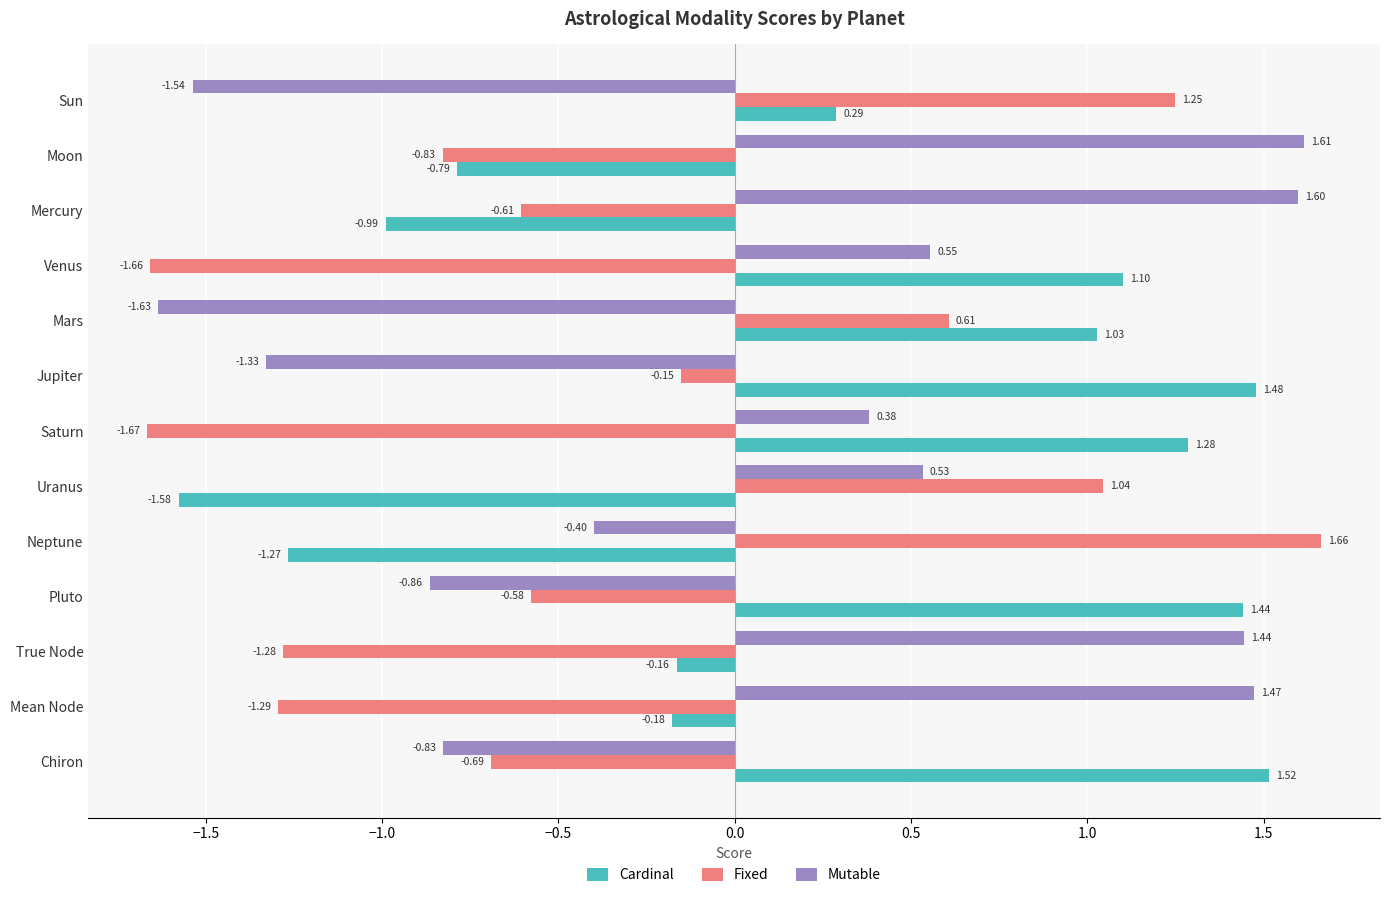

What is the spread (max minus min) of values at True Node?

2.7